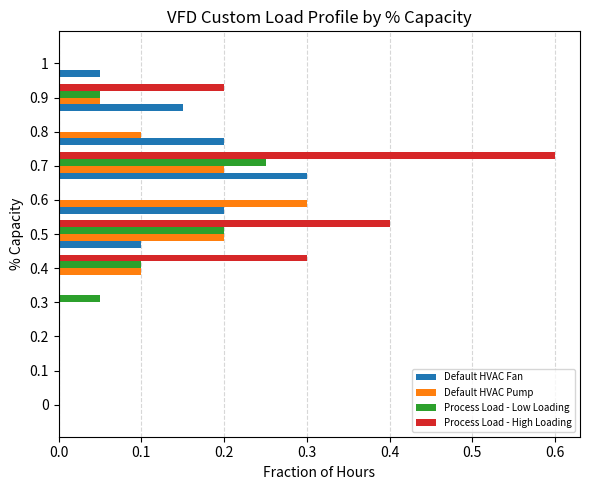

Which series changed the most between 0.5 and 0.9?

Process Load - High Loading